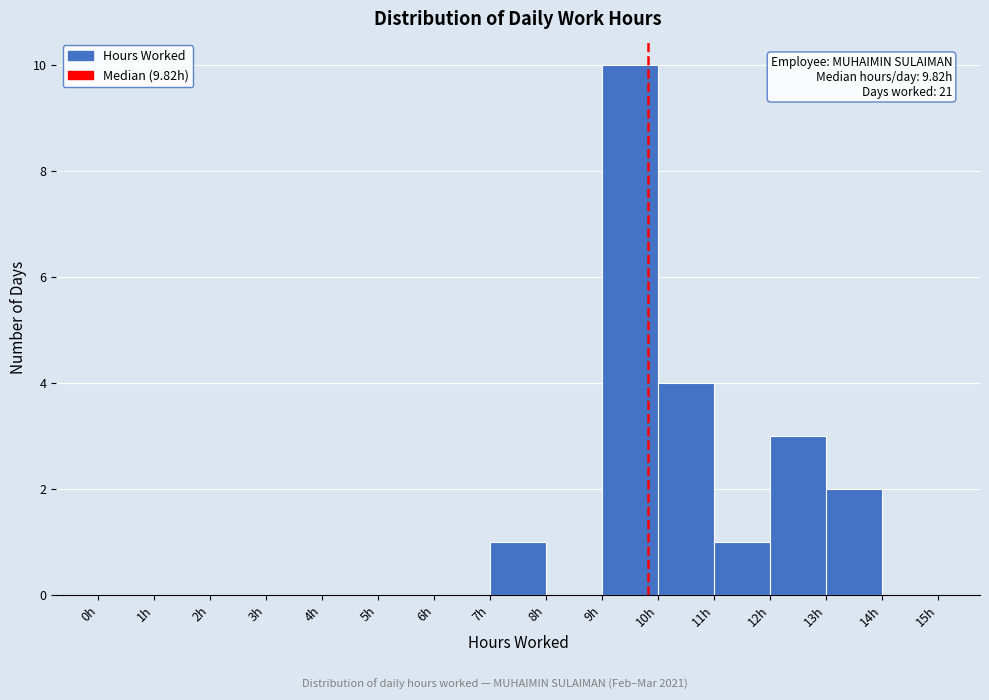

Which range on the x-axis has the tallest bar?

9 to 10